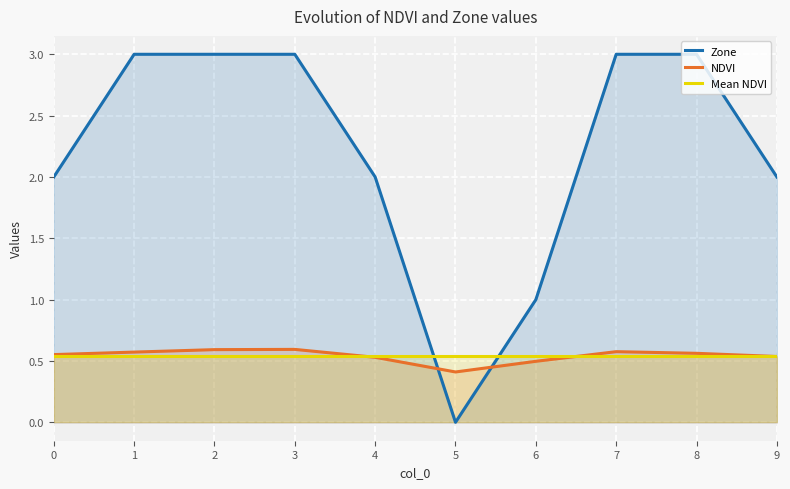

What is the value of the Mean NDVI point at the 6th from the left?

0.5